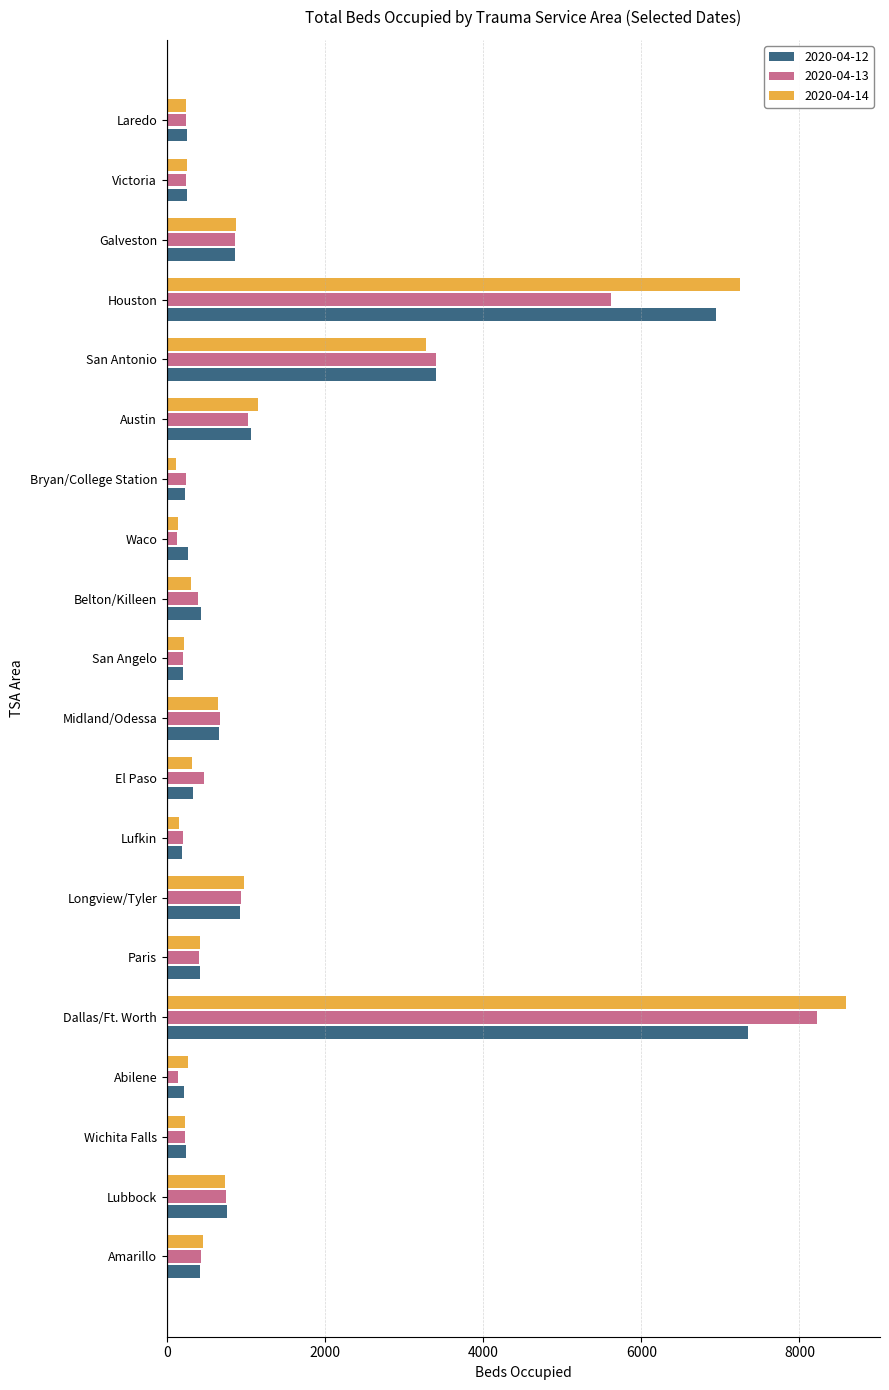

At which category is the sum across all series the highest?

Dallas/Ft. Worth